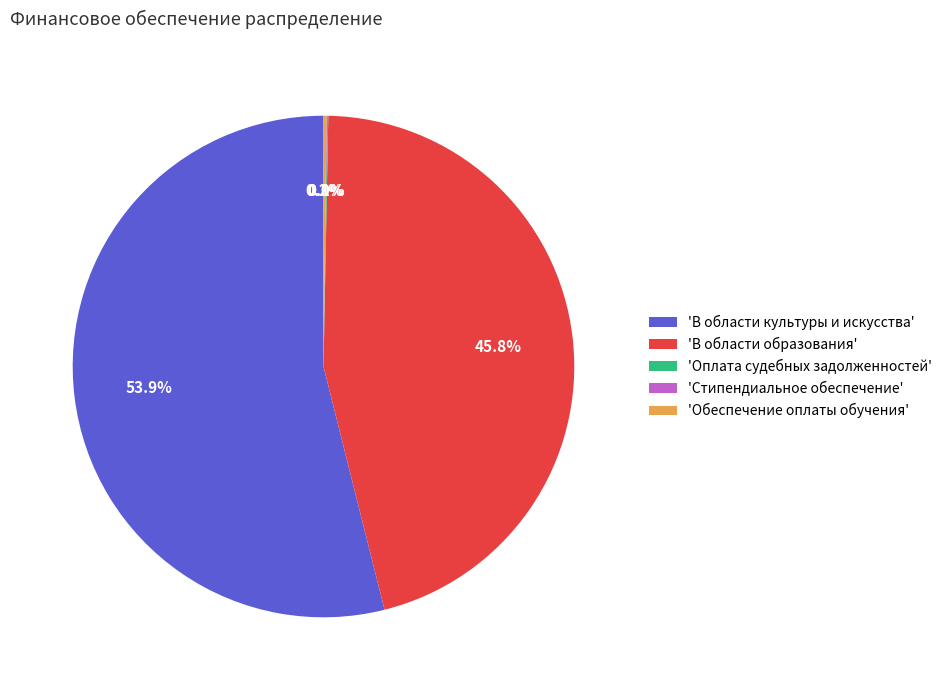

Does any single category account for the majority?

Yes